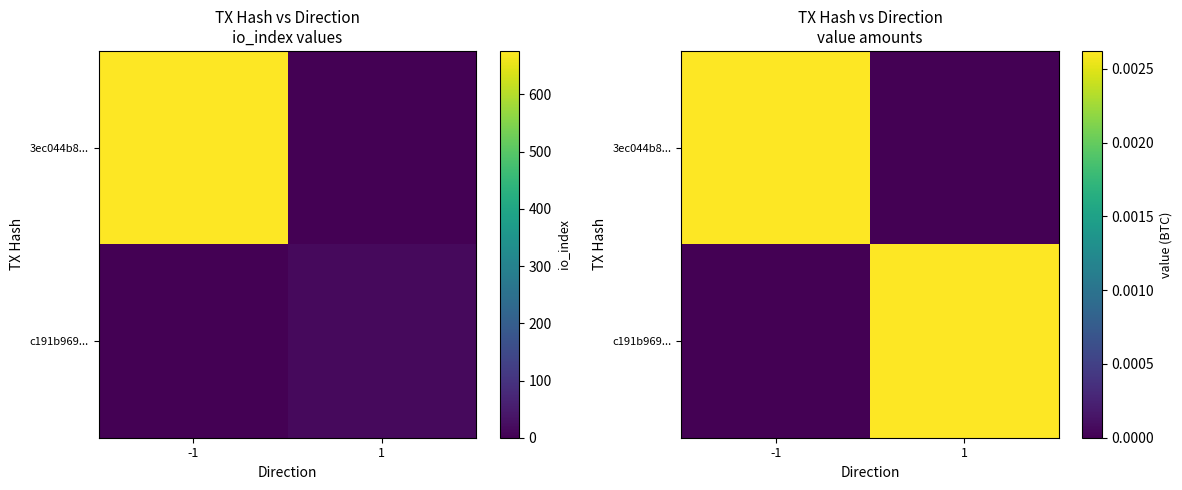

At which label is 3ec044b8... closest to 0?

1